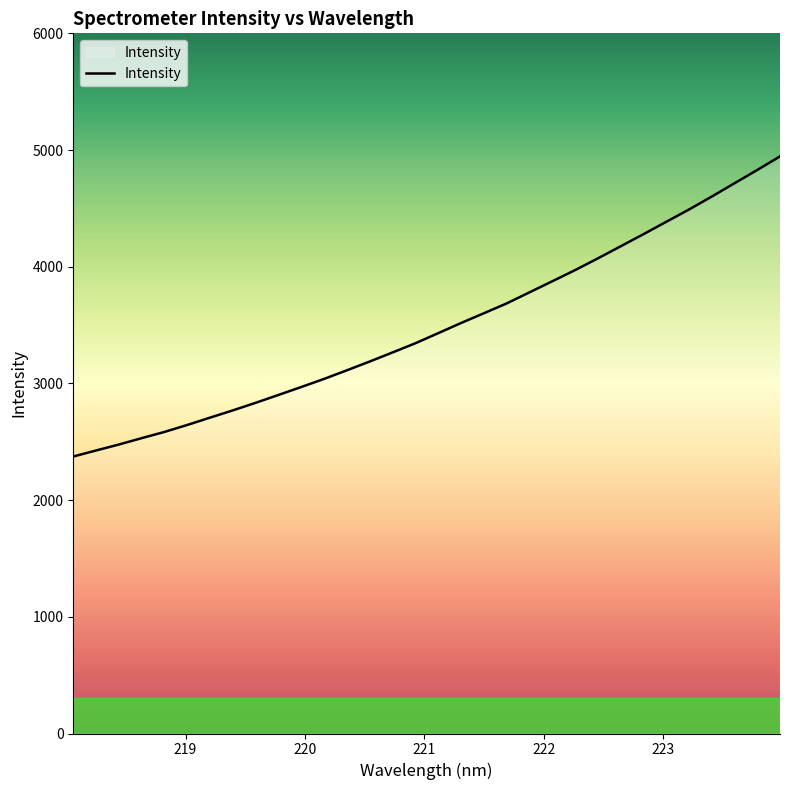

What is the difference between the second highest and second lowest values?

2403.6